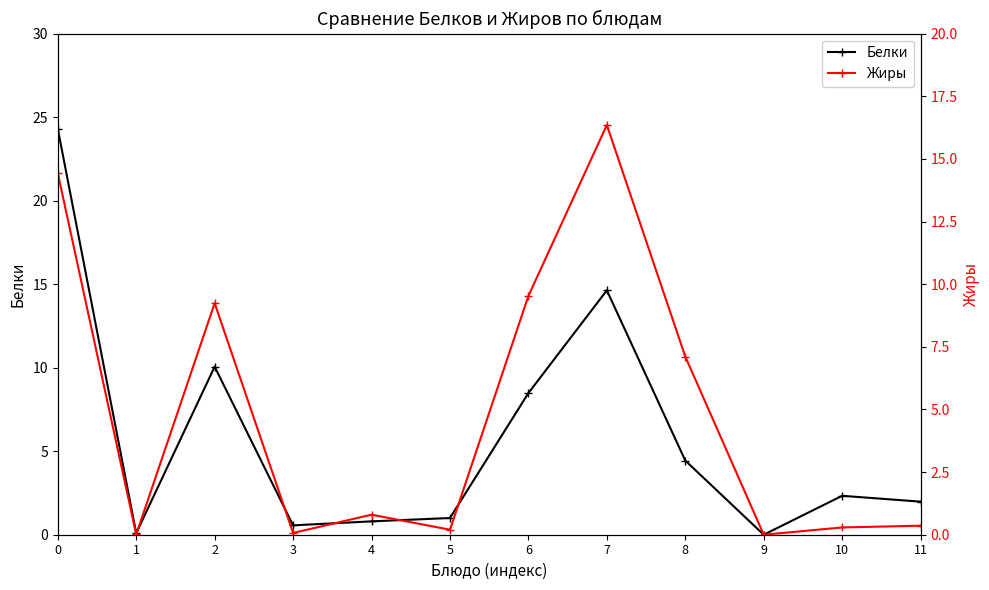

Rank the series by their maximum value, from lowest to highest.

Жиры, Белки